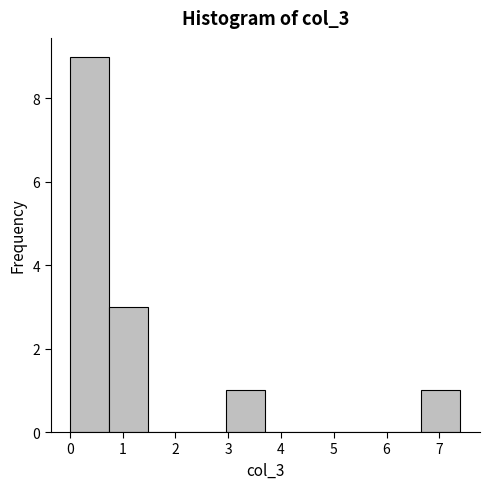

Over which range of the x-axis is the bar tallest?

0.0 to 0.7